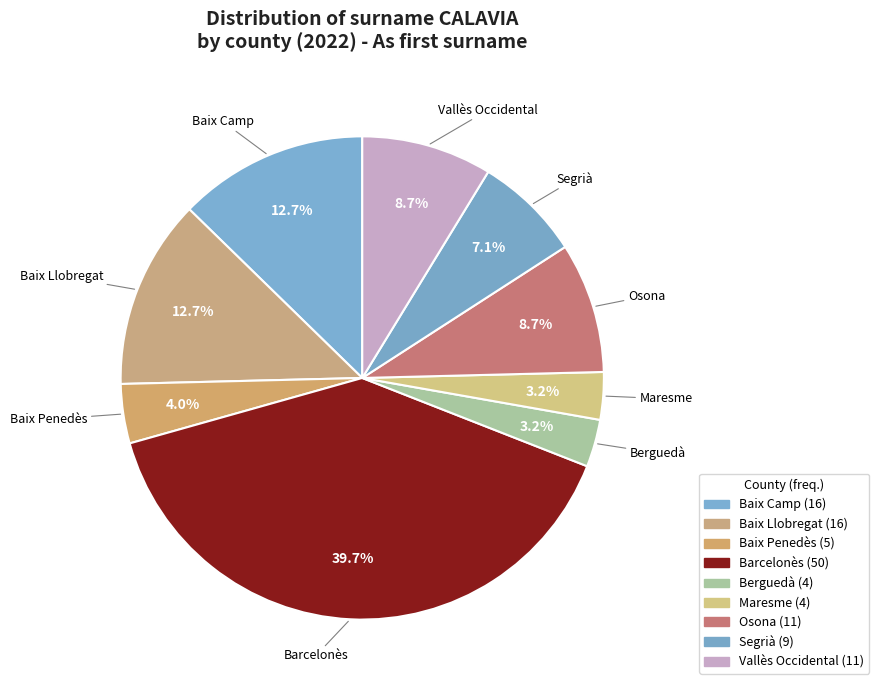

What portion of the pie excludes Barcelonès?

60.3%